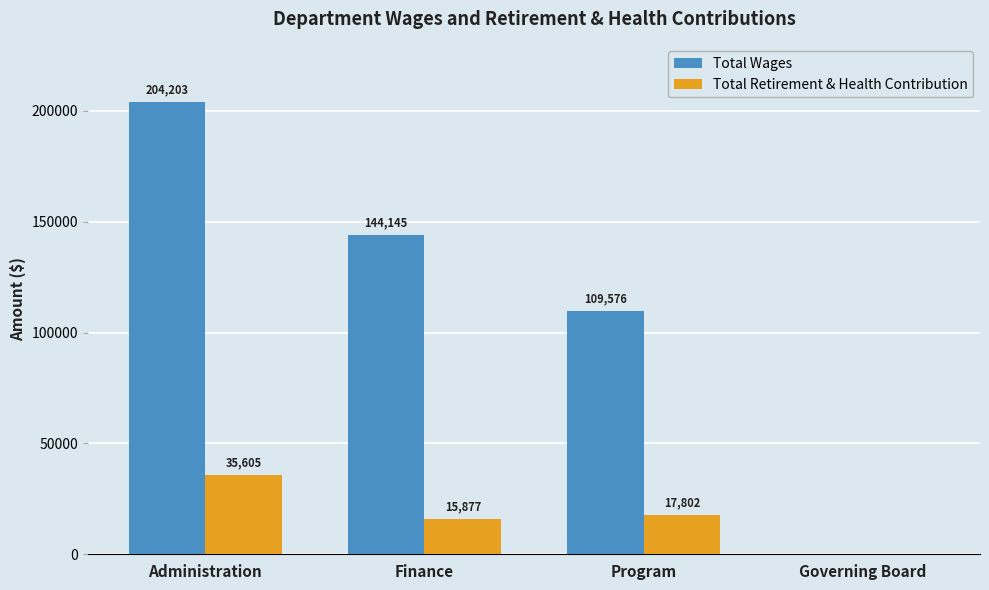

Are the bars grouped side by side (vs. stacked)?

Yes